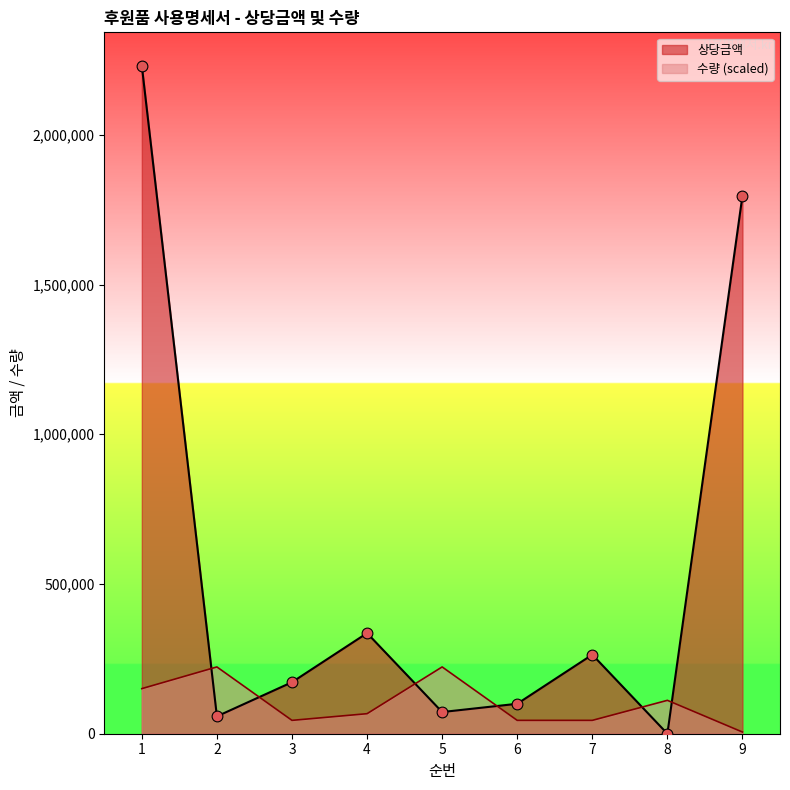

Which series has the largest total across all categories?

상당금액